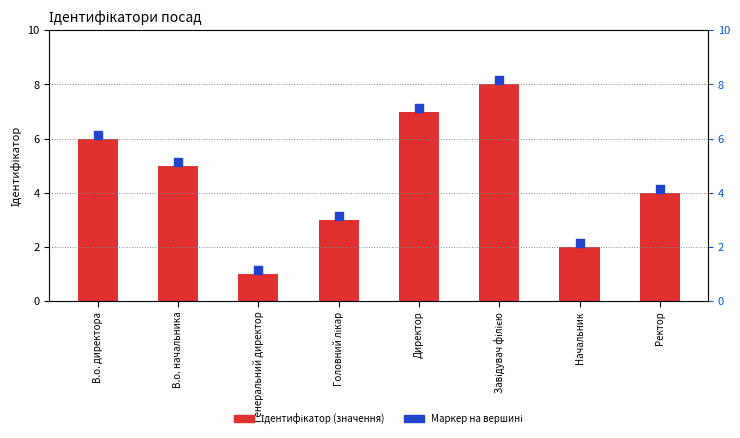

At which category is the sum across all series the highest?

Завідувач філією